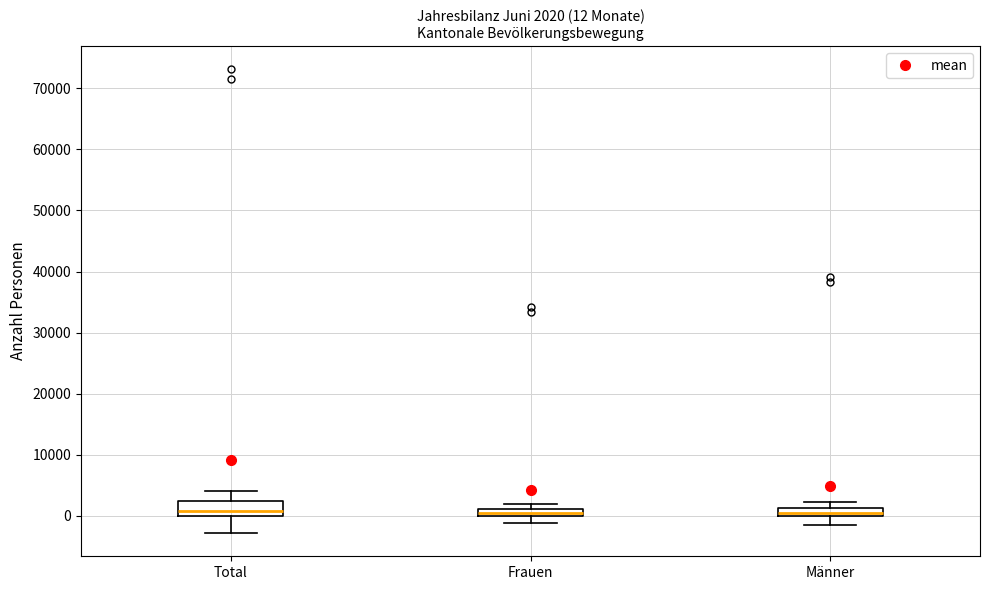

Comparing the boxes themselves (not the whiskers), which one is the tallest?

Total